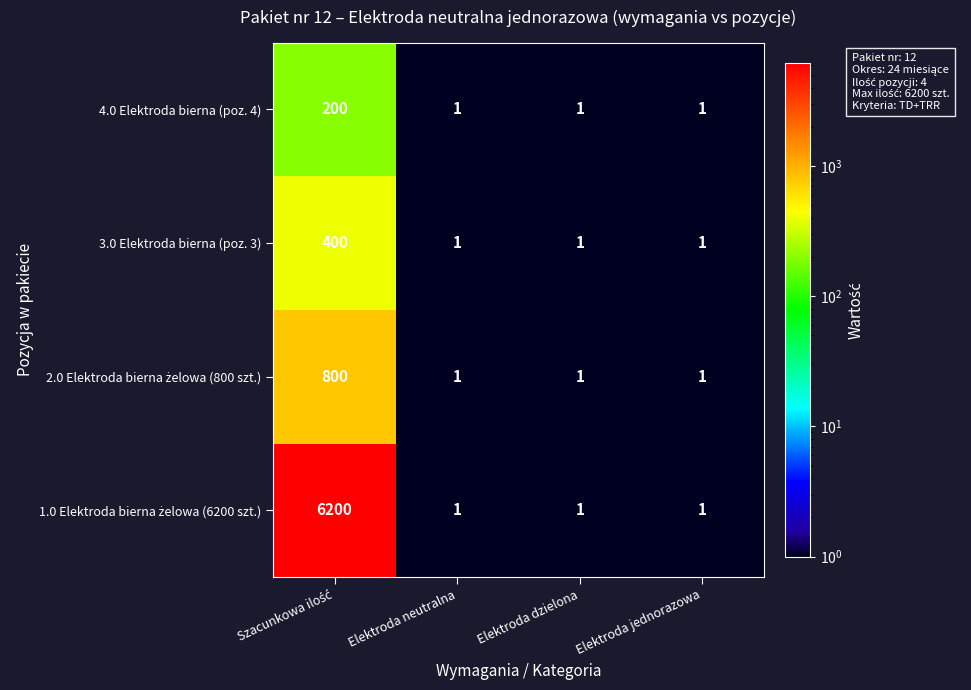

The 4.0 Elektroda bierna (poz. 4) series shows 0 at Elektroda dzielona. True or false?

False